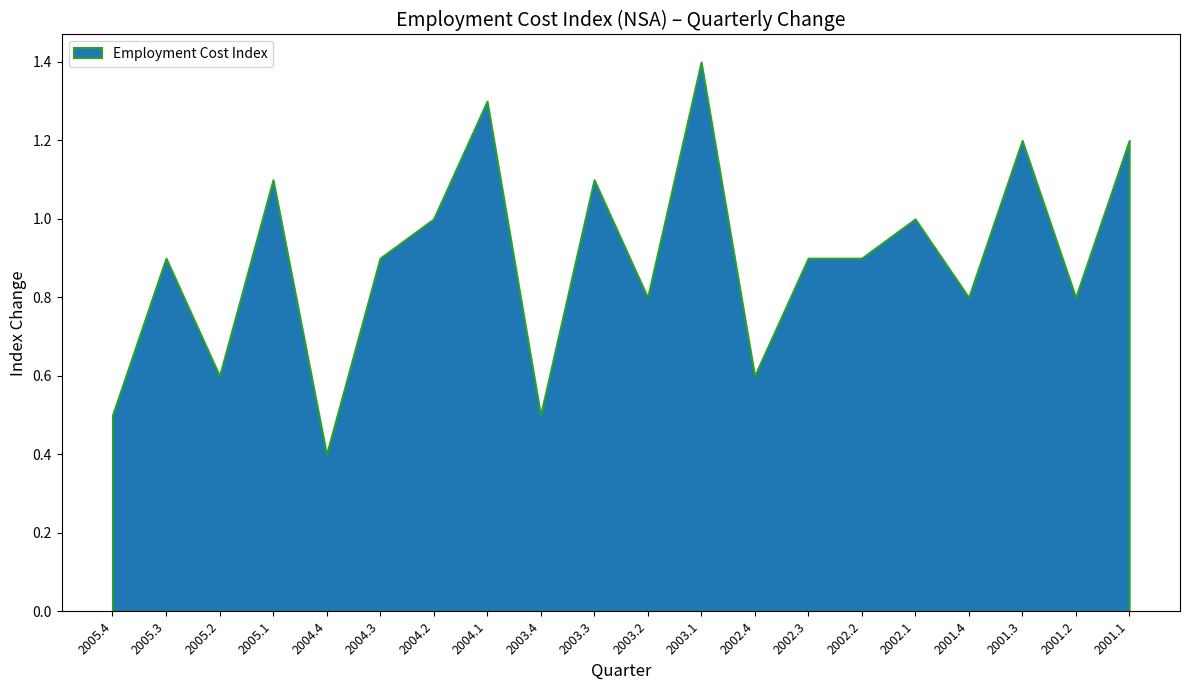

What is the difference between the values at 2005.2 and 2005.4?

0.1